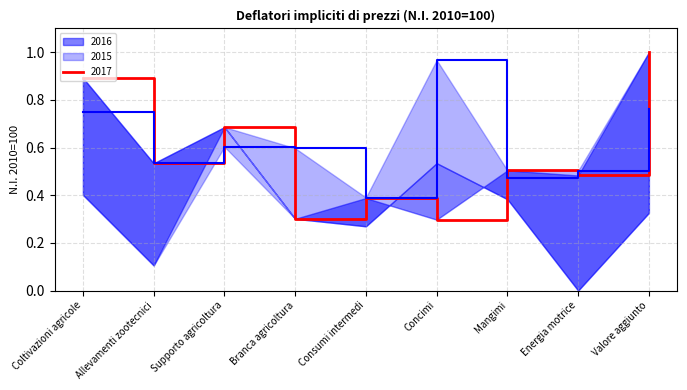

What is the average value of the 2015 series?

0.6